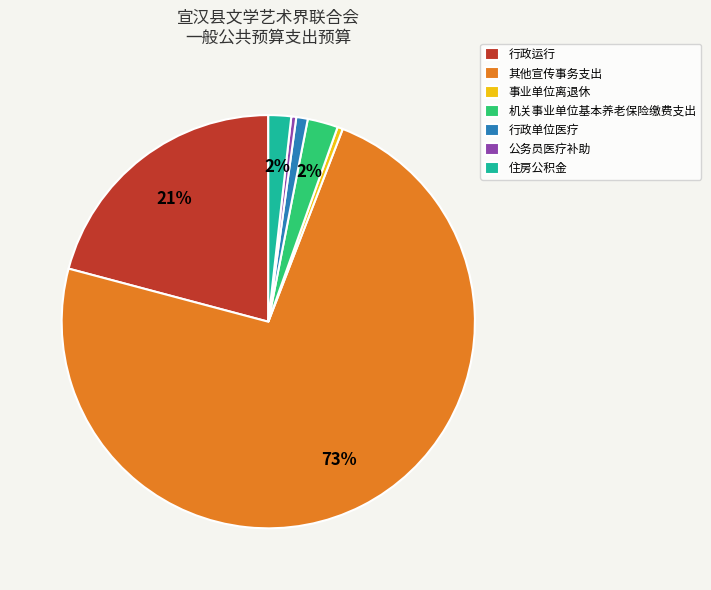

Which slice is the largest?

其他宣传事务支出